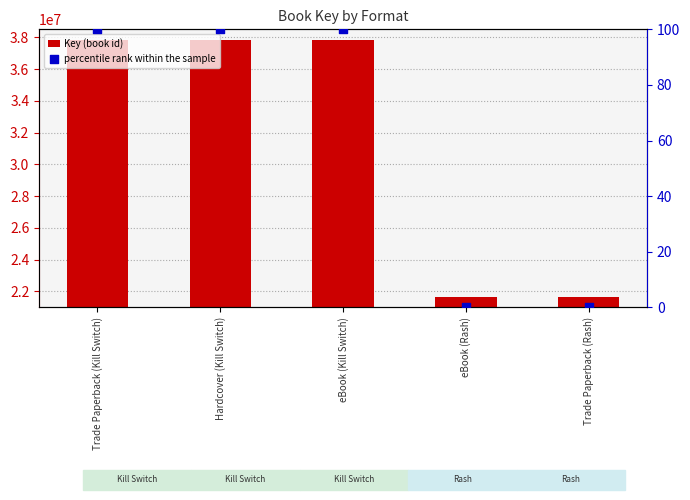

Which series has the largest total across all categories?

Key (book id)